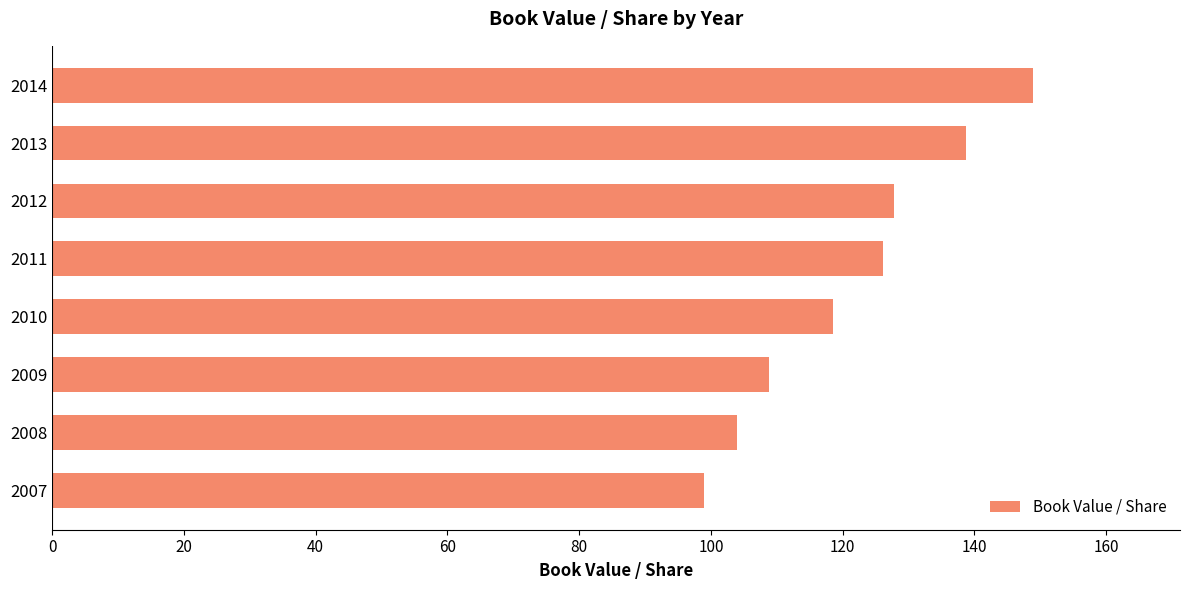

What is the value of the 1st bar from the top?

148.9